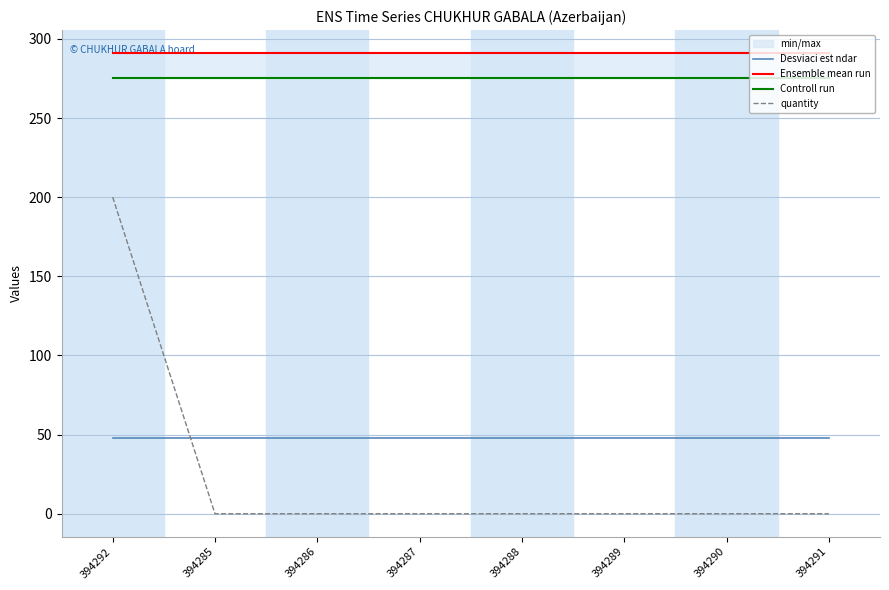

The Ensemble mean run series shows 389.3 at 394287. True or false?

False